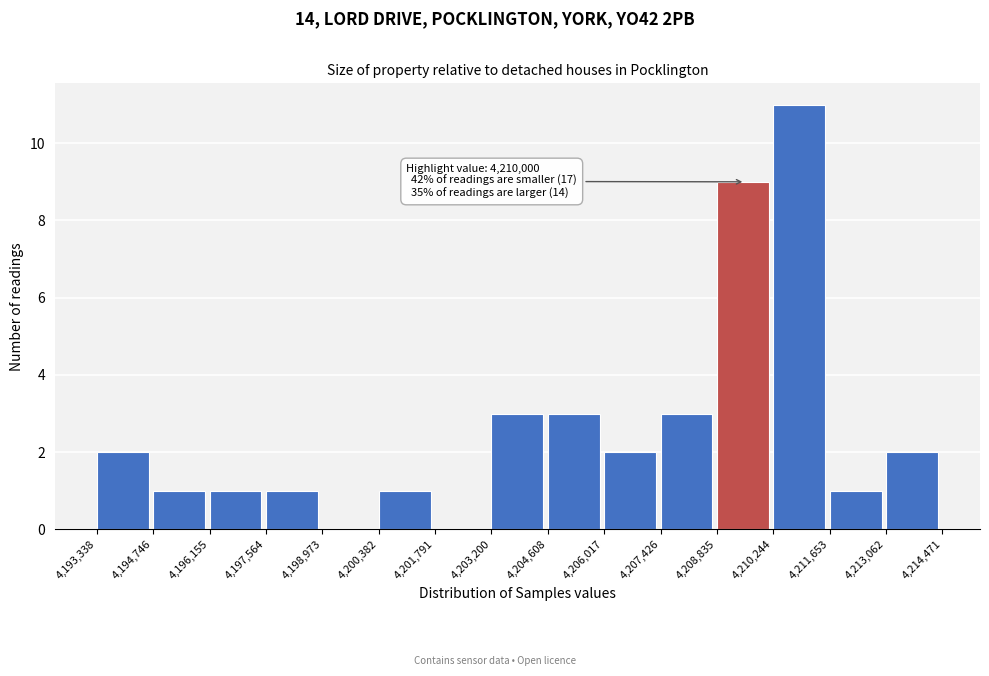

Which range on the x-axis has the tallest bar?

4,210,244 to 4,211,653